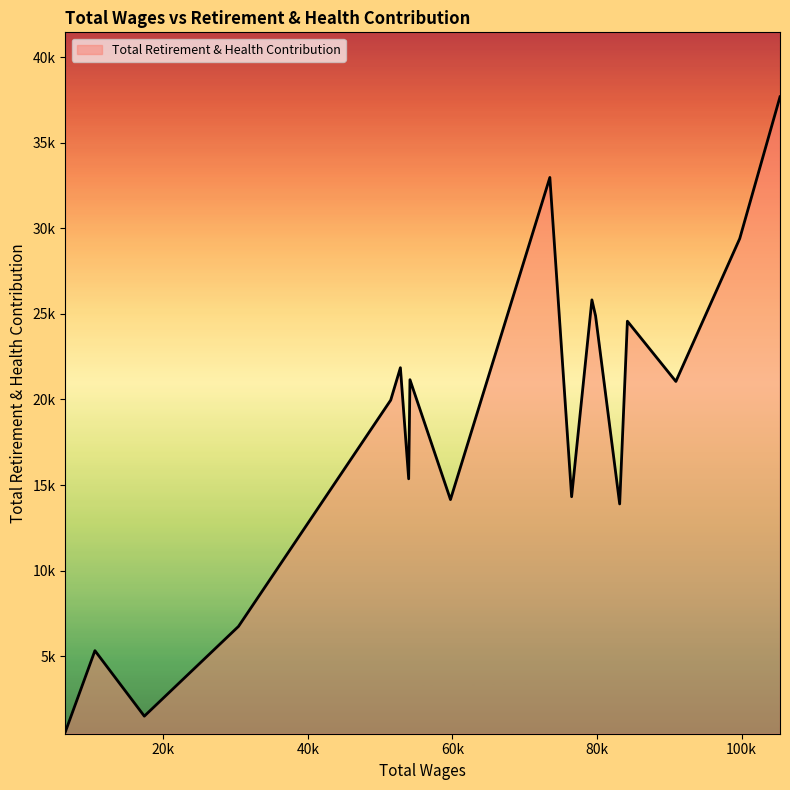

List the labels in order of value, smallest first.

6469.0, 17388.0, 10553.0, 30411.0, 83143.0, 59737.0, 76496.0, 53955.0, 51471.0, 90918.0, 54133.0, 52810.0, 84210.0, 79810.0, 79302.0, 99749.0, 73485.0, 105322.0